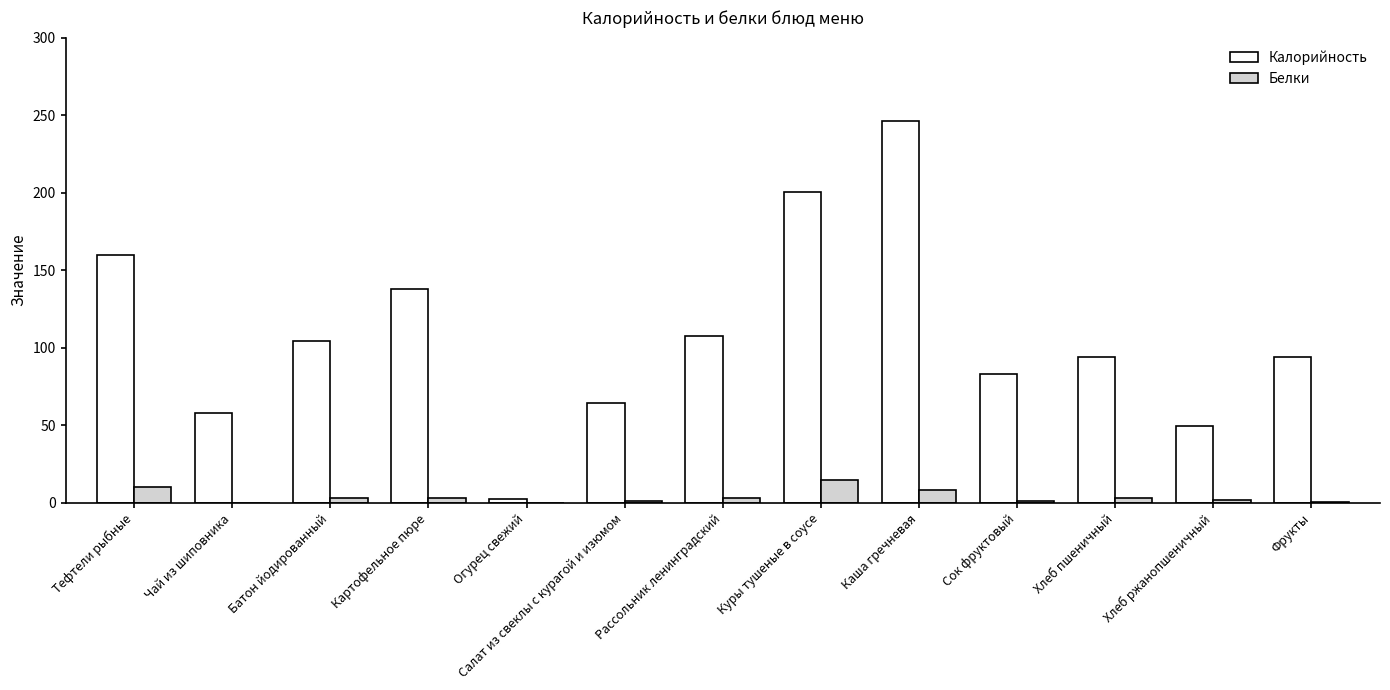

Are the bars grouped side by side (vs. stacked)?

Yes